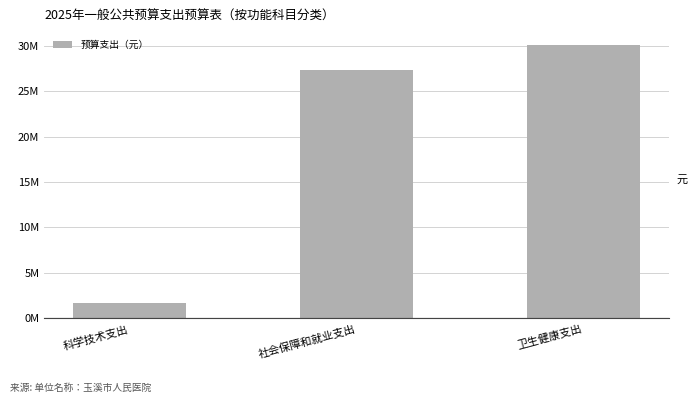

Does the chart contain any negative values?

No